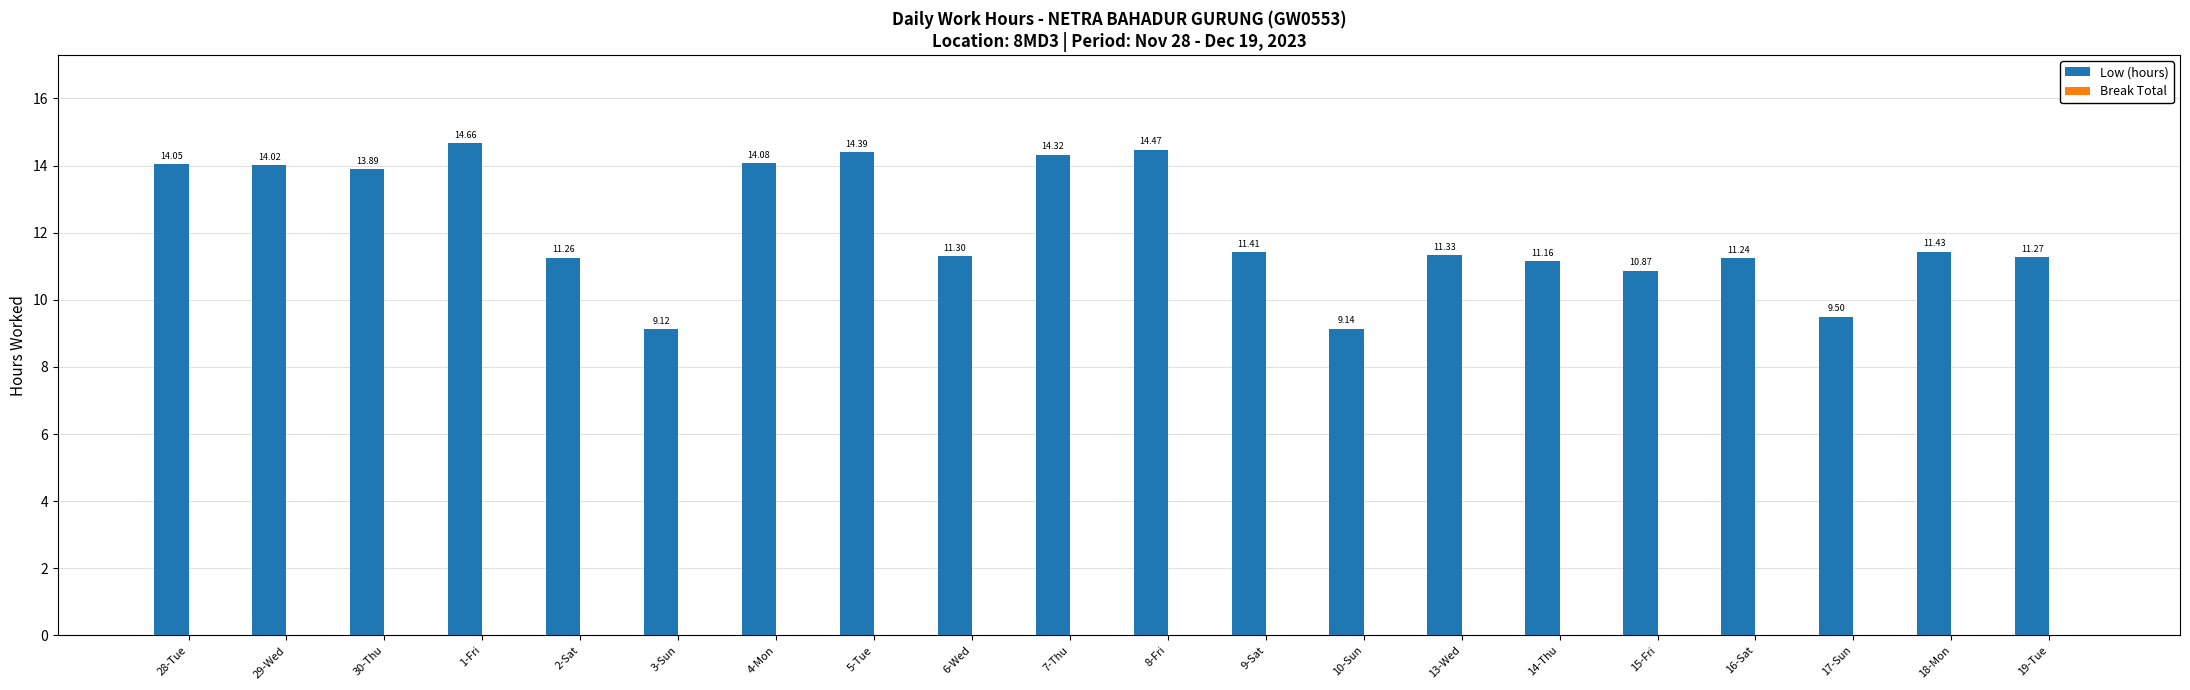

What is the difference between the maximum and minimum values?

5.5